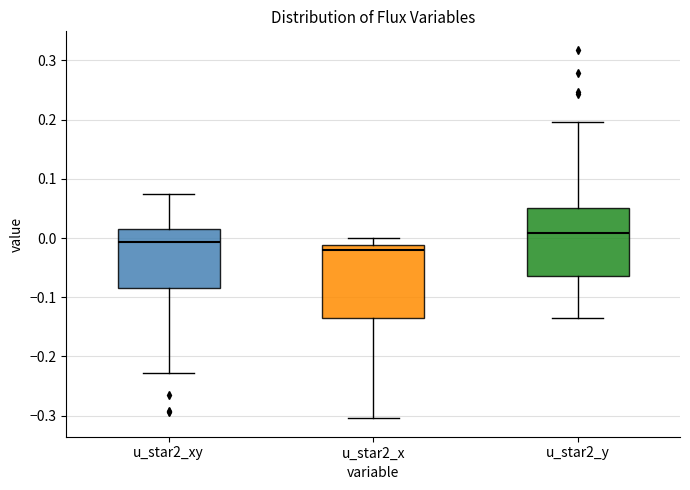

Reading left to right, transcribe this box plot: for each box, give where its median line is, the range the box spans, and where its two whiskers end, as read against the y-axis. The values are not printed on the chart, so give them approximately, as read against the axis.

u_star2_xy: median -0.01, box -0.08 to 0.02, whiskers -0.23 to 0.07
u_star2_x: median -0.02, box -0.14 to -0.01, whiskers -0.30 to 0.00
u_star2_y: median 0.01, box -0.06 to 0.05, whiskers -0.14 to 0.20